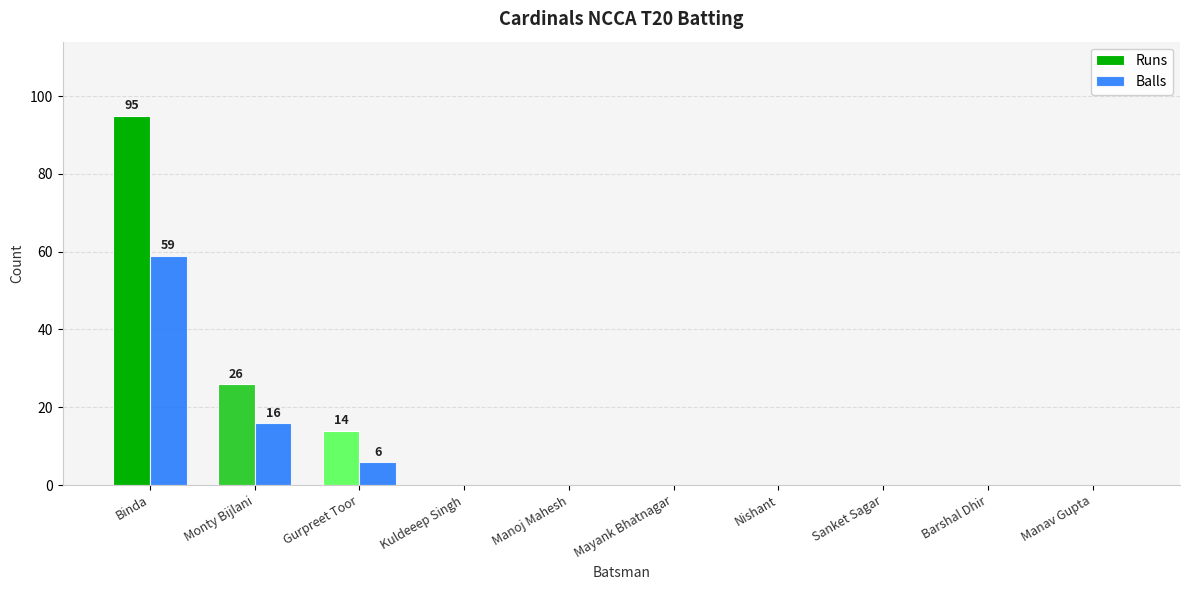

At which category is the sum across all series the highest?

Binda